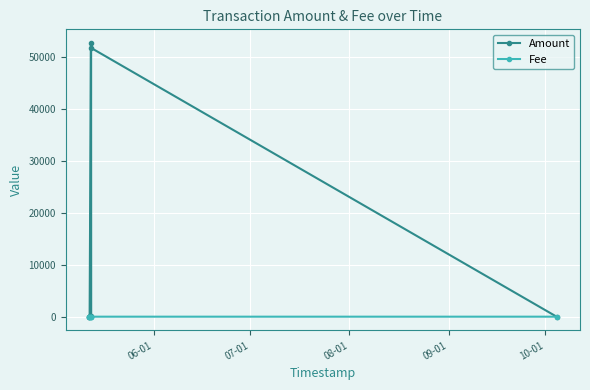

Which series has the largest total across all categories?

Amount